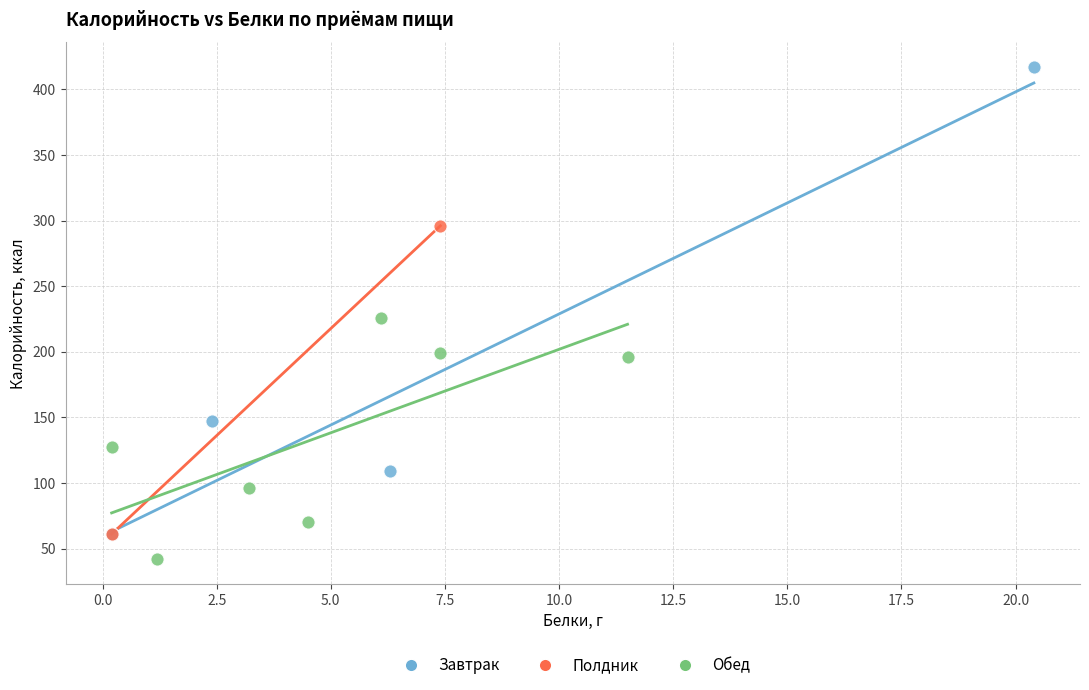

What are all the series names shown in the legend?

Завтрак, Полдник, Обед